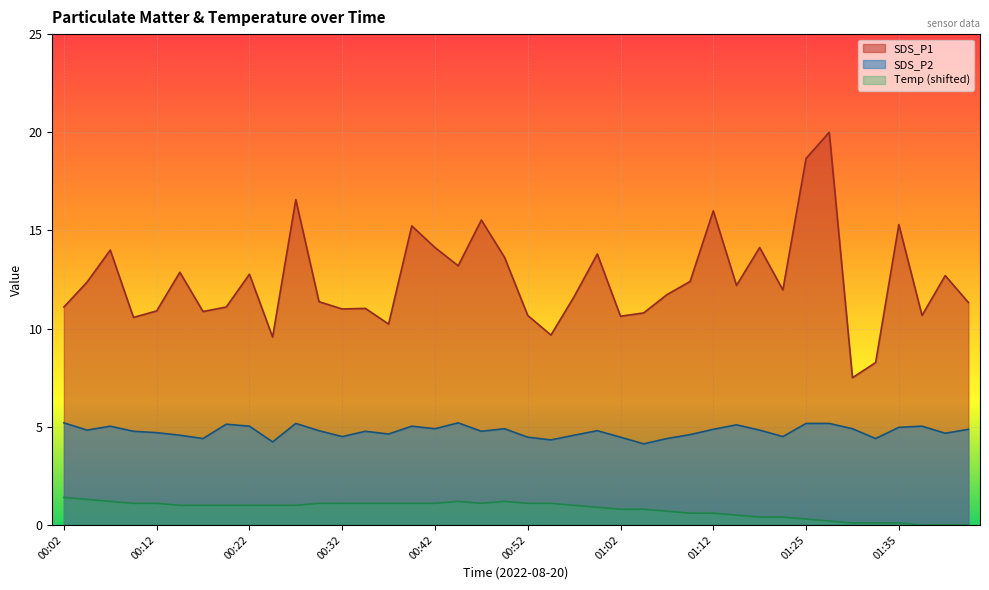

Where is the first local maximum for Temp?

00:44